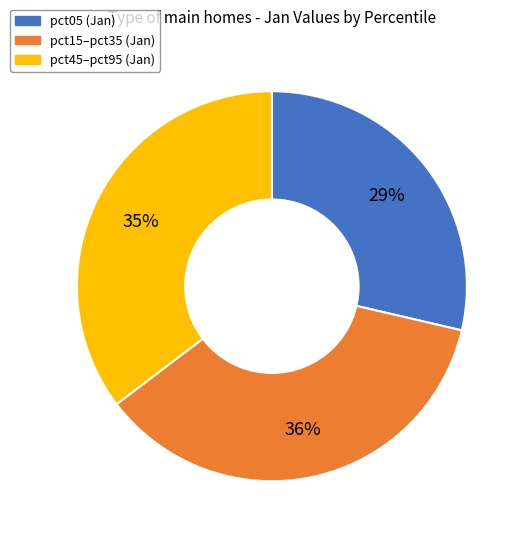

Is there any slice that represents more than half of the pie?

No